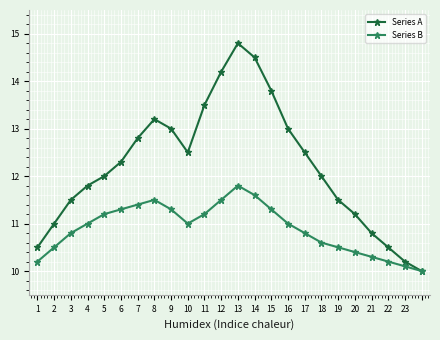

True or false: Series B has more than 0 points higher than both neighbors.

True